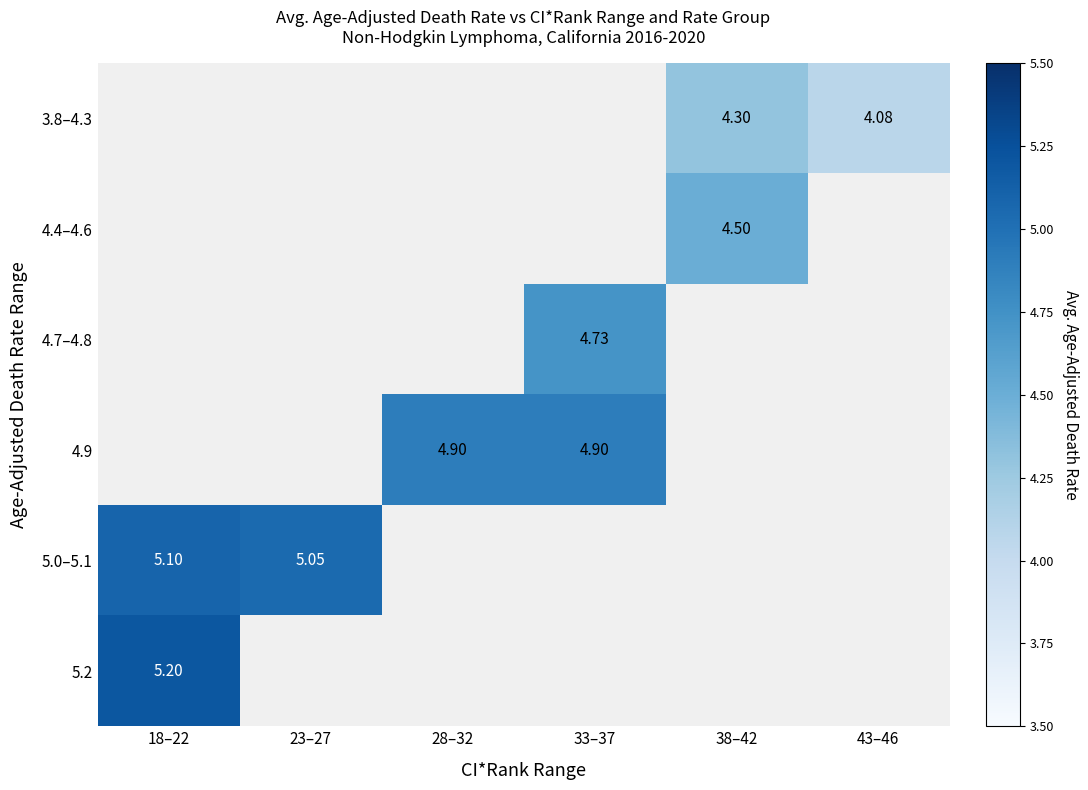

Rank the series by their average value, from lowest to highest.

3.8–4.3, 4.4–4.6, 4.7–4.8, 4.9, 5.0–5.1, 5.2